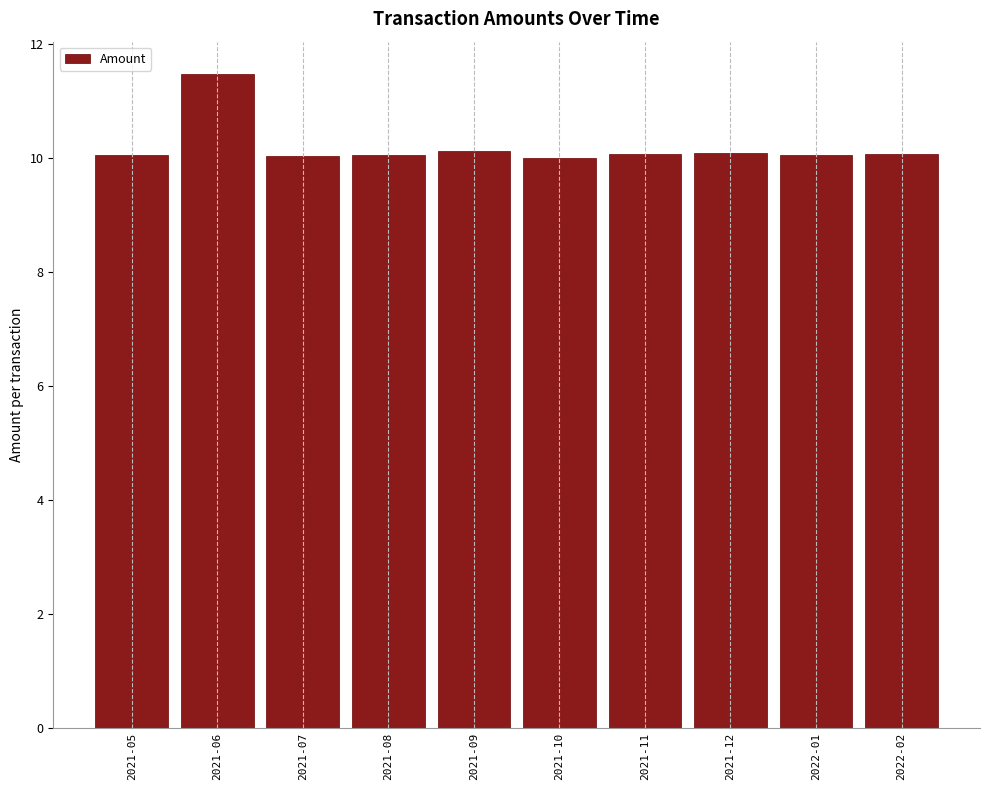

What is the label of the 1st bar from the right?

2022-02